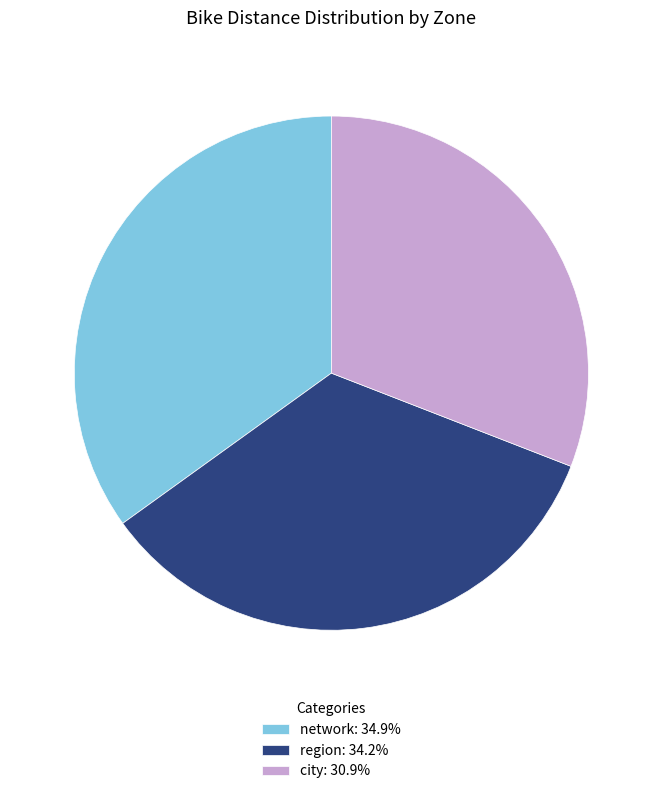

Combined, do city: 30.9% and region: 34.2% account for over 50%?

Yes